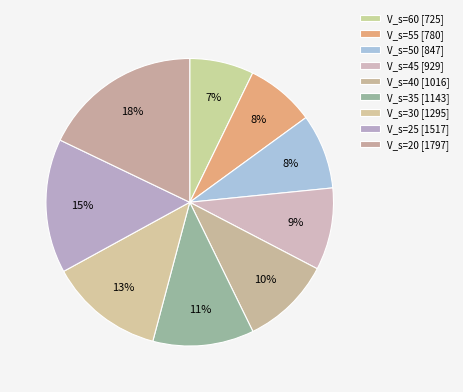

Which category has the biggest portion of the pie?

V_s=20